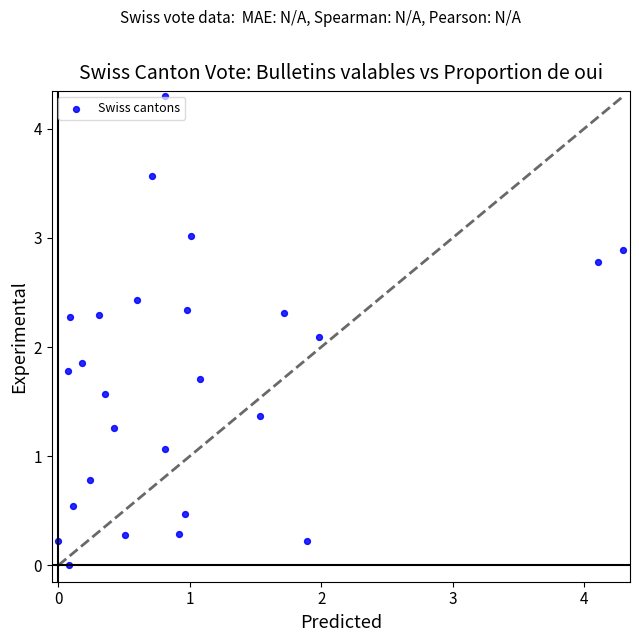

What Y value in the scatter plot is closest to 2?

2.1